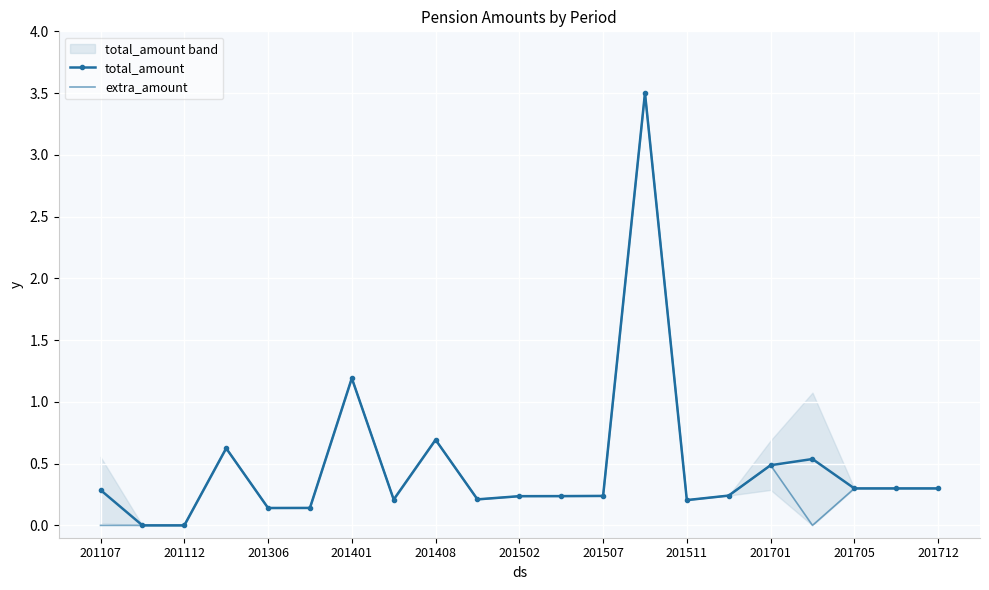

How many values in extra_amount are above zero?

17